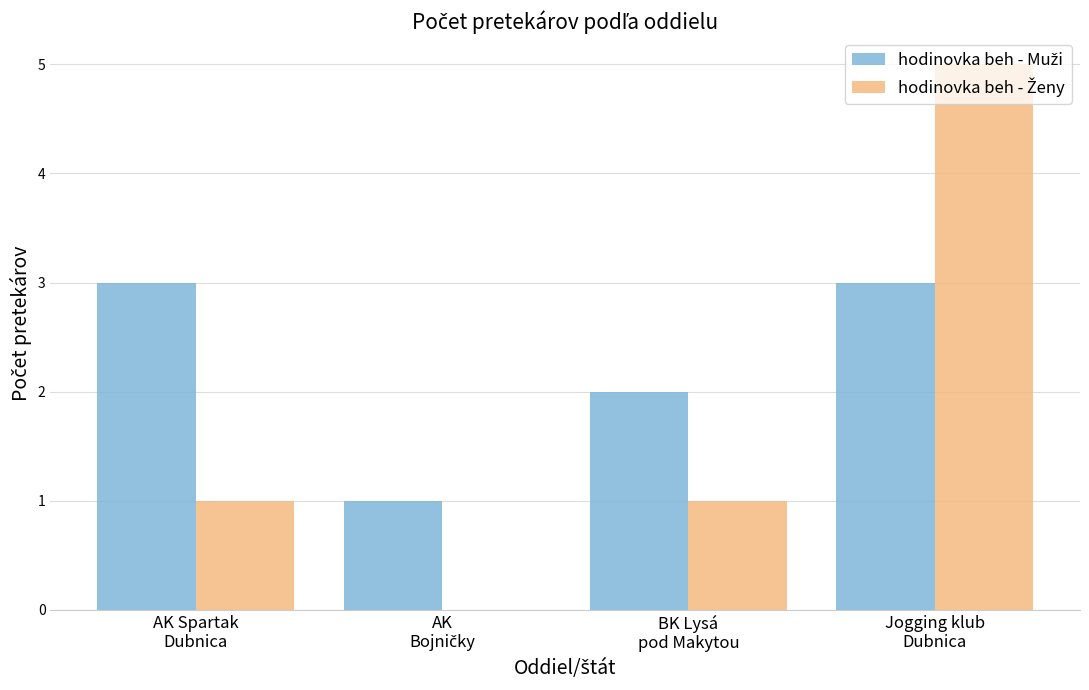

At which category is the sum across all series the highest?

Jogging klub
Dubnica